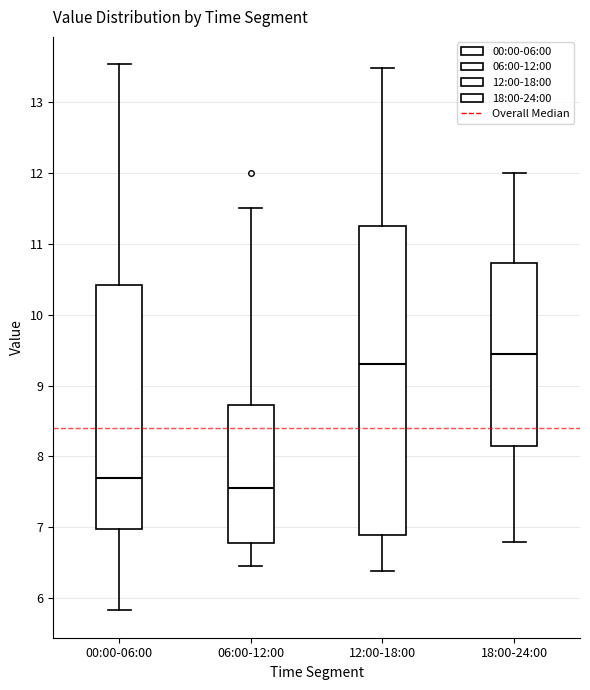

Comparing the boxes themselves (not the whiskers), which one is the tallest?

12:00-18:00